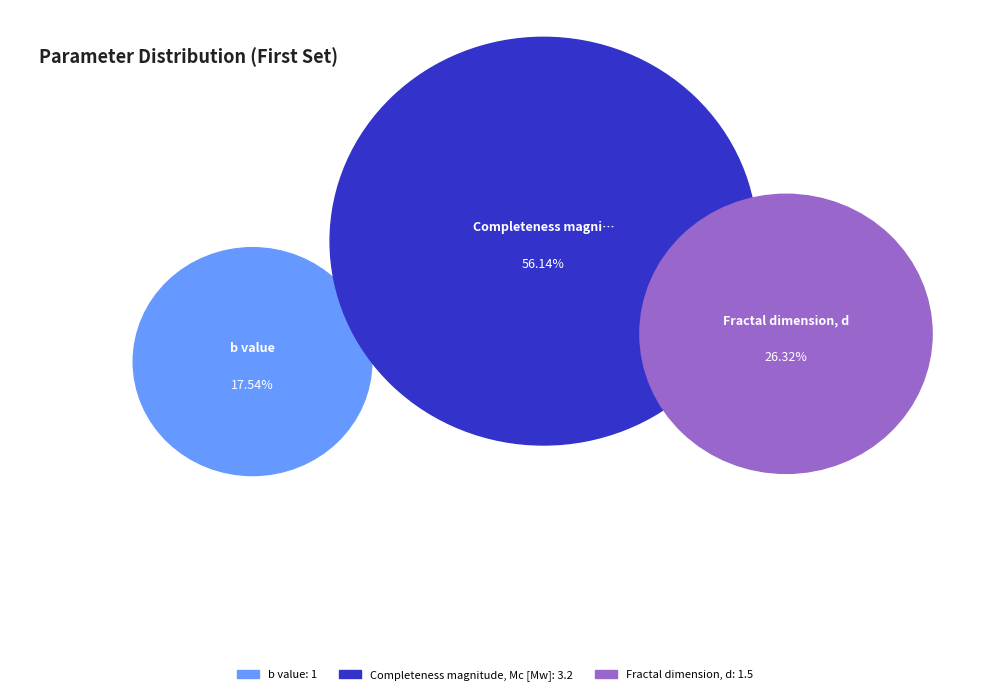

Which has a higher value, Fractal dimension, d or b value?

Fractal dimension, d